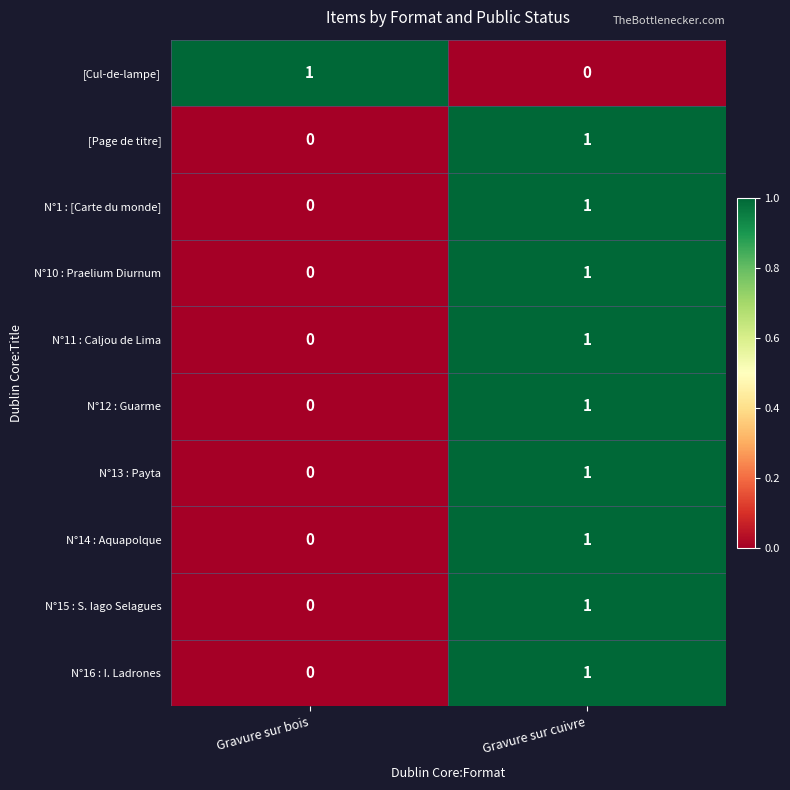

Count the number of categories in the chart.

2